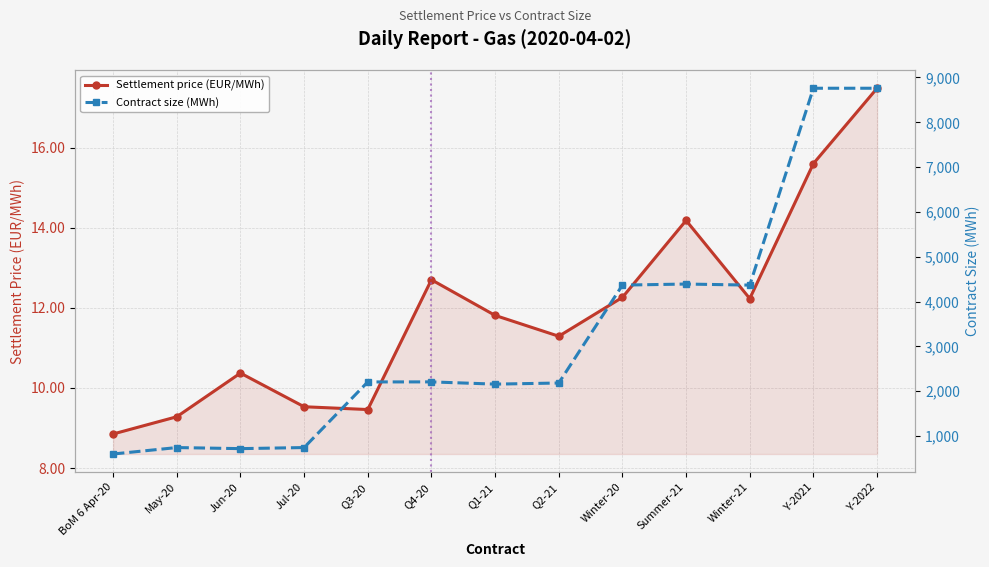

Reading left to right, transcribe all the data shown in this chart.

Settlement price (EUR/MWh): 8.8	9.3	10.4	9.5	9.5	12.7	11.8	11.3	12.3	14.2	12.2	15.6	17.5
Contract size (MWh): 600.0	744.0	720.0	744.0	2208.0	2209.0	2159.0	2184.0	4368.0	4392.0	4368.0	8760.0	8760.0